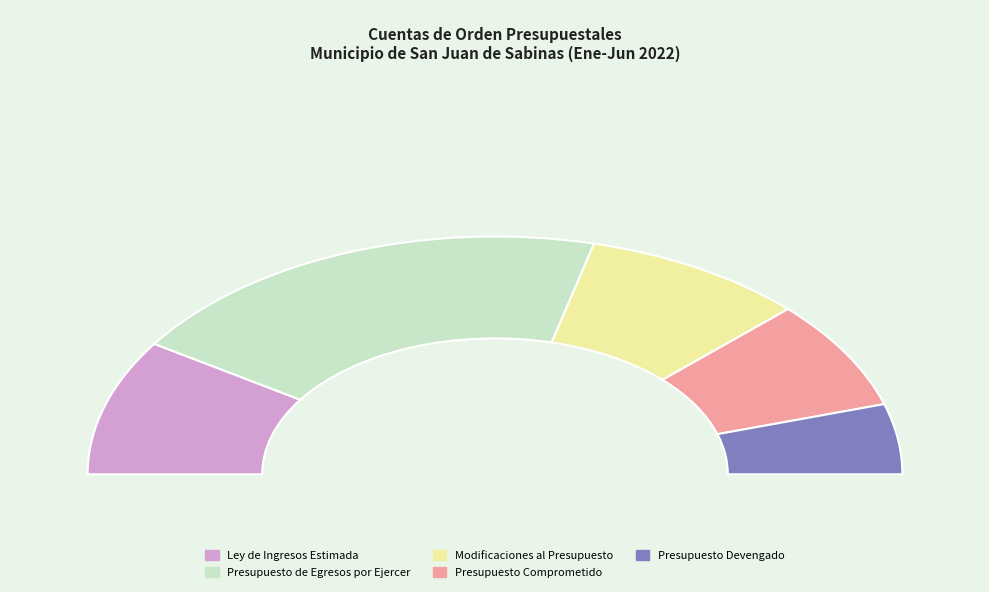

Is Modificaciones al Presupuesto the majority of the pie?

No